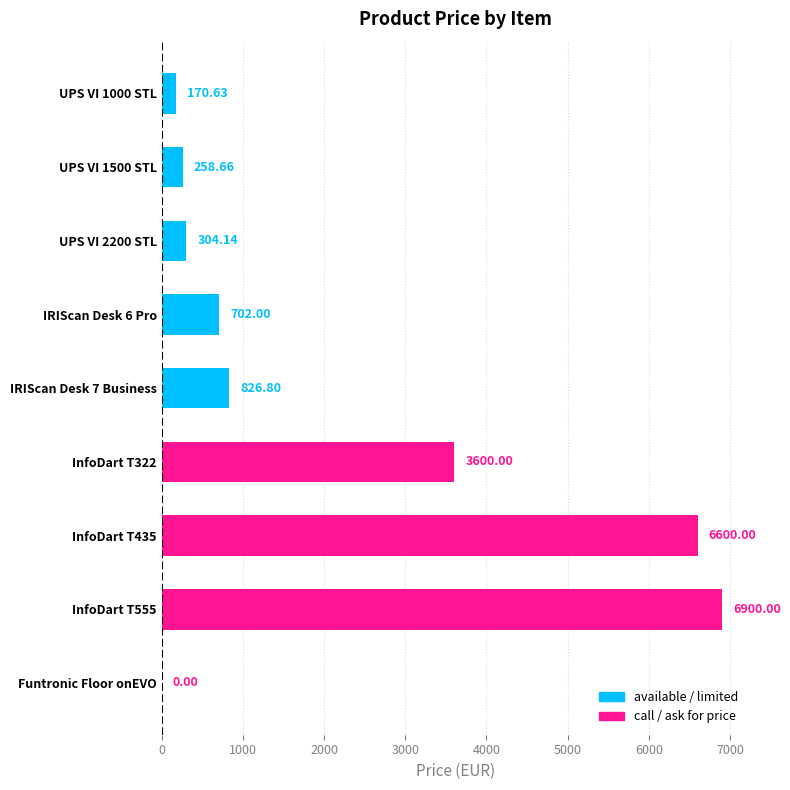

How many distinct data groups are displayed?

1